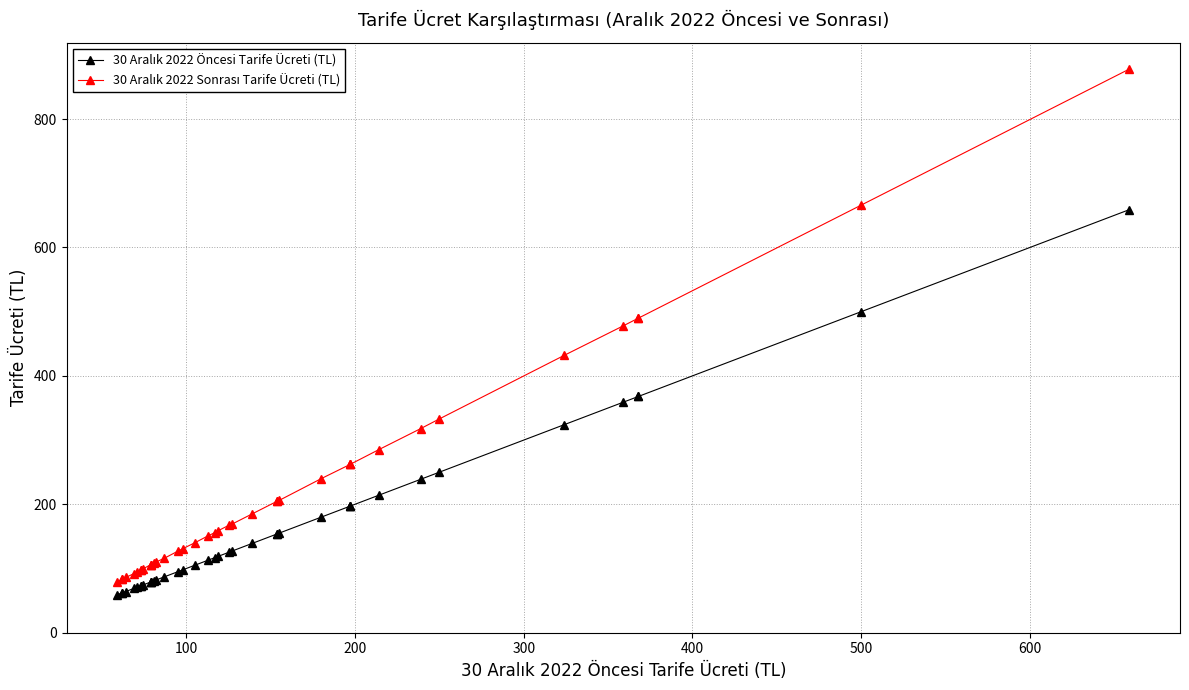

What is the maximum value shown in the chart?

878